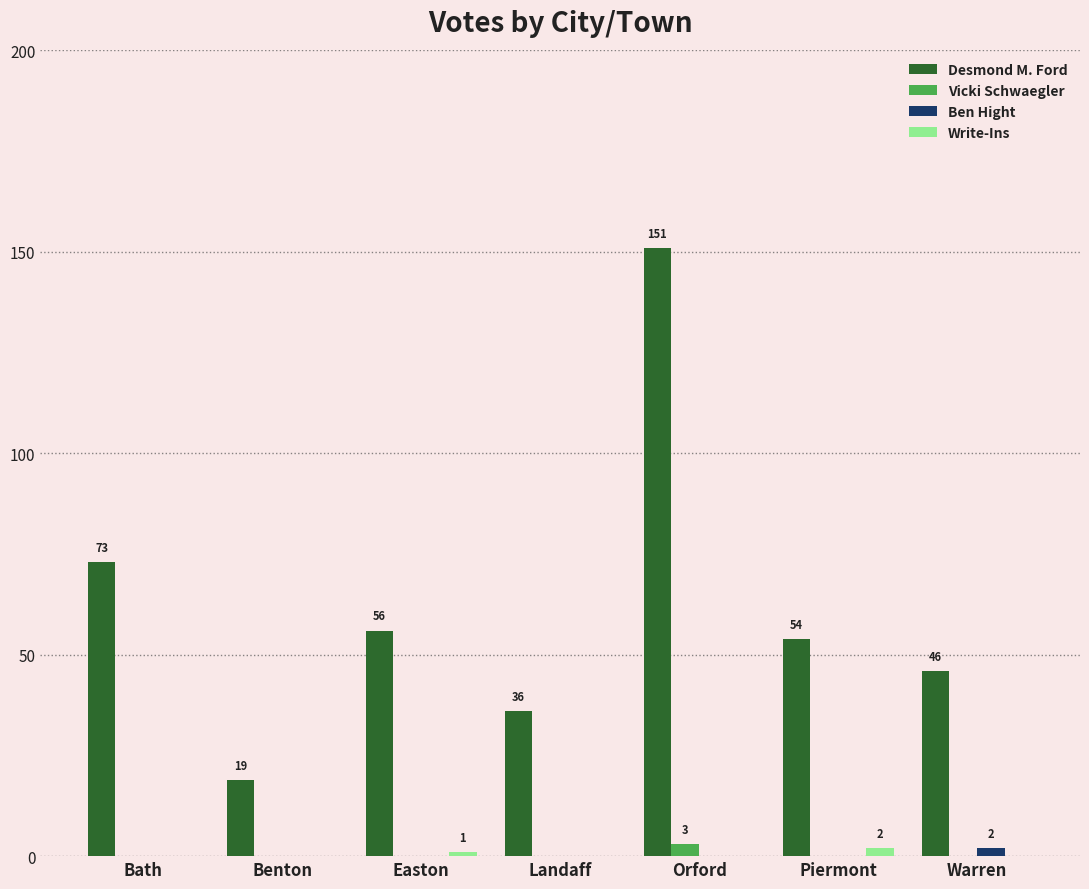

True or false: Desmond M. Ford has a value of 46 at Warren.

True